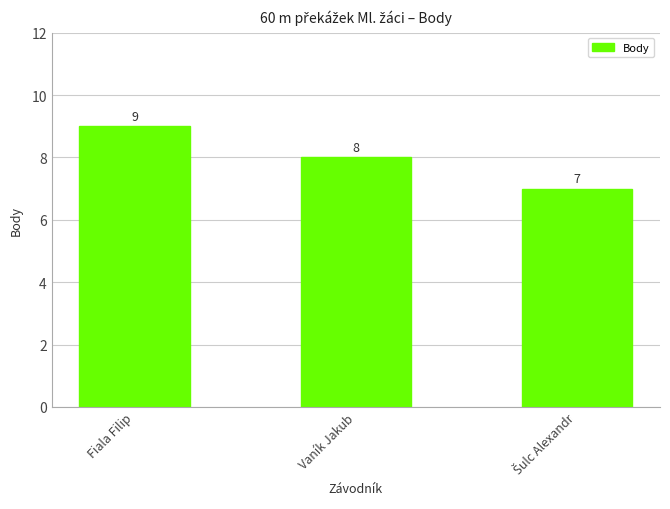

What position from the right is Vaník Jakub?

2